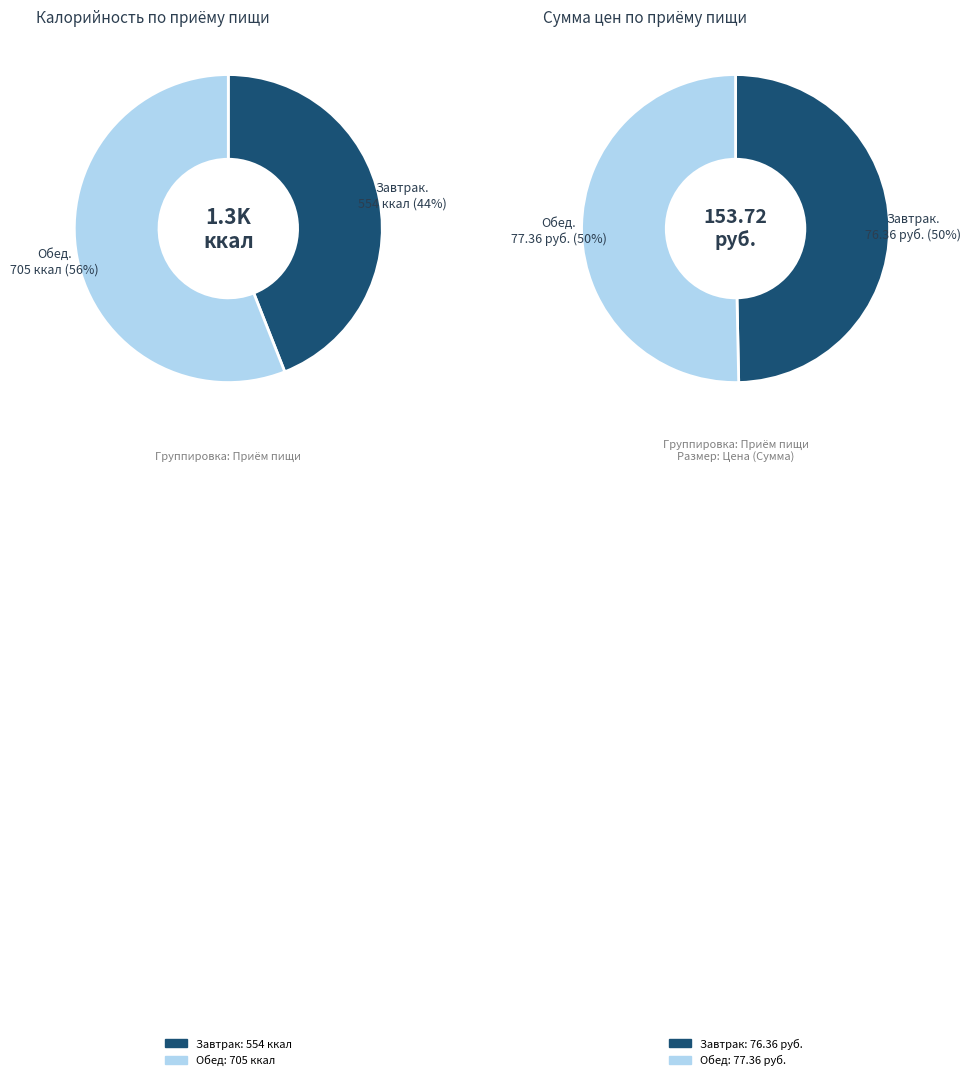

True or false: Обед accounts for 70% of the total.

False